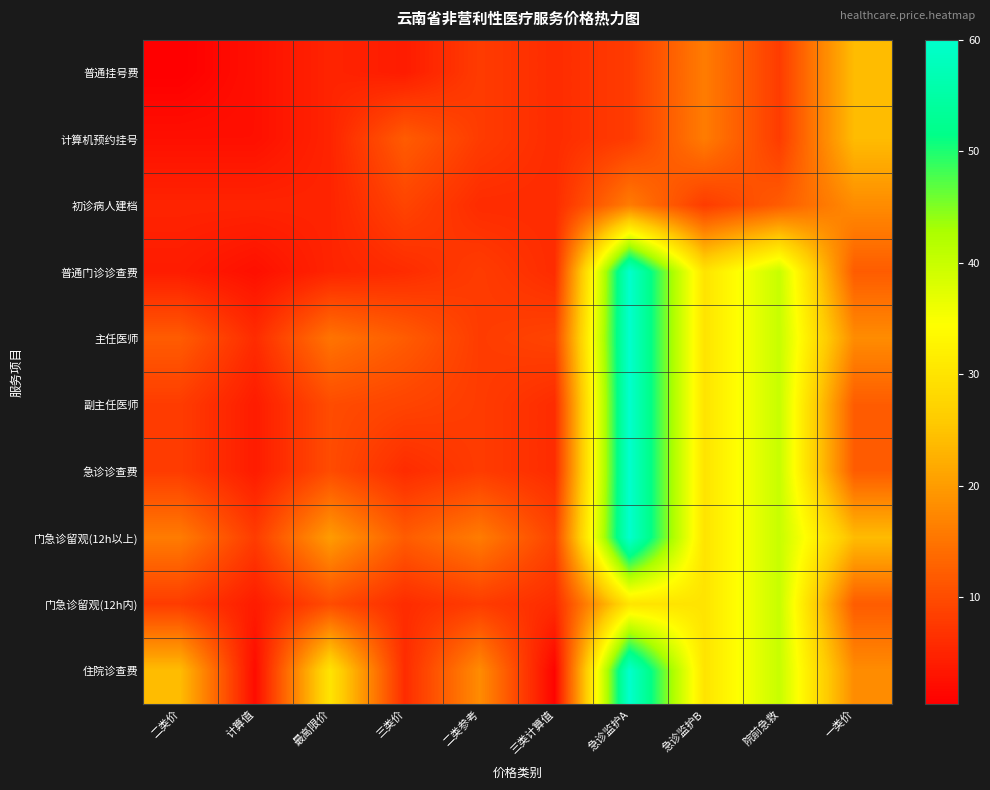

Between 最高限价 and 二类参考, which series saw the biggest shift?

住院诊查费